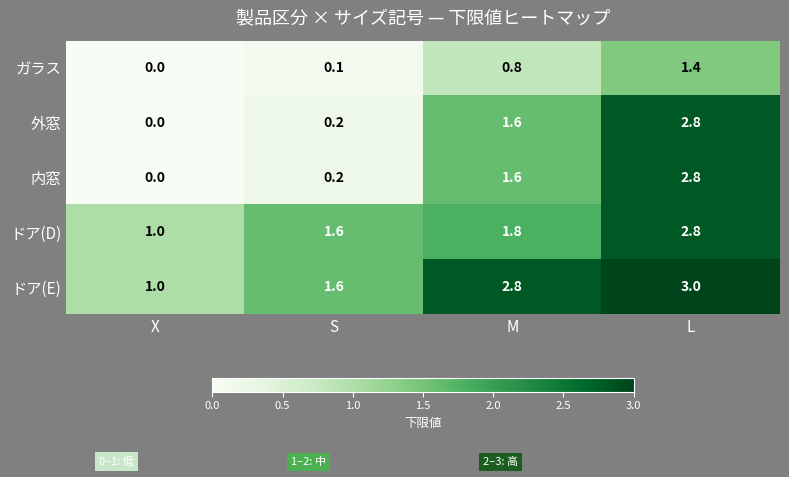

Which category has the highest value across all series?

L